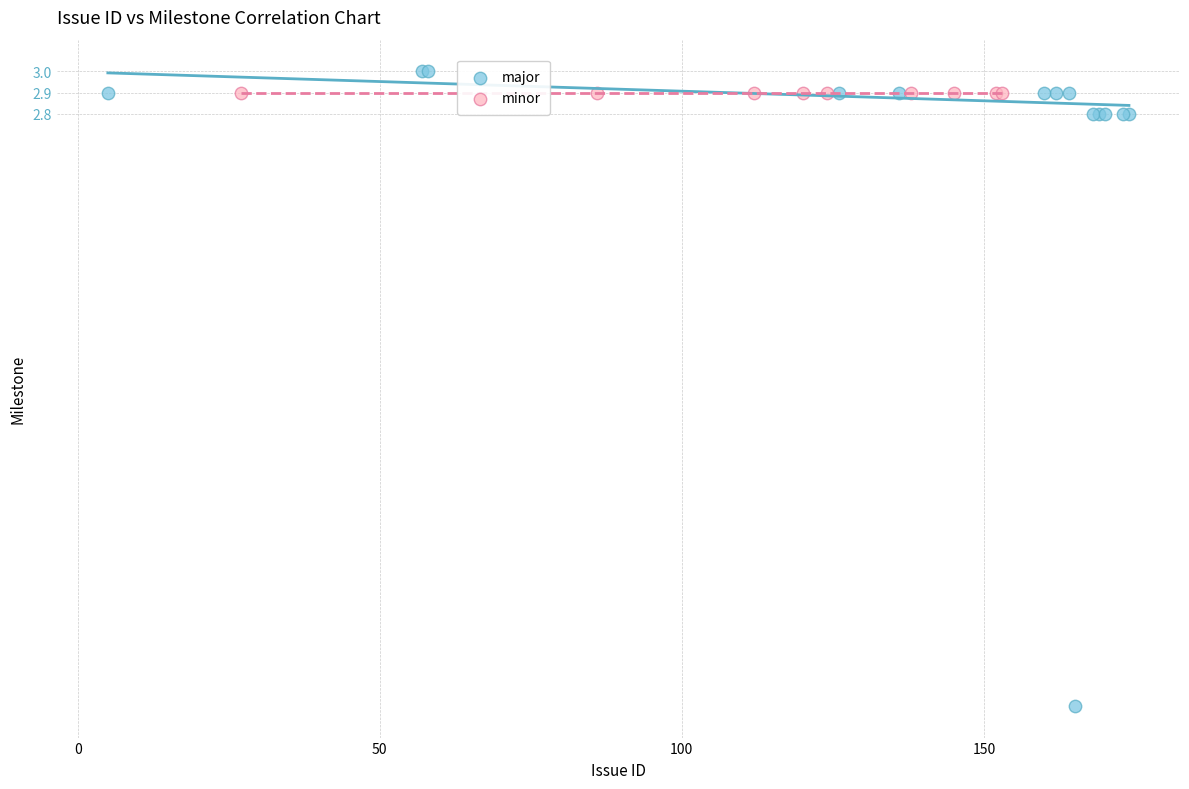

Which series reaches the minimum Y coordinate?

major